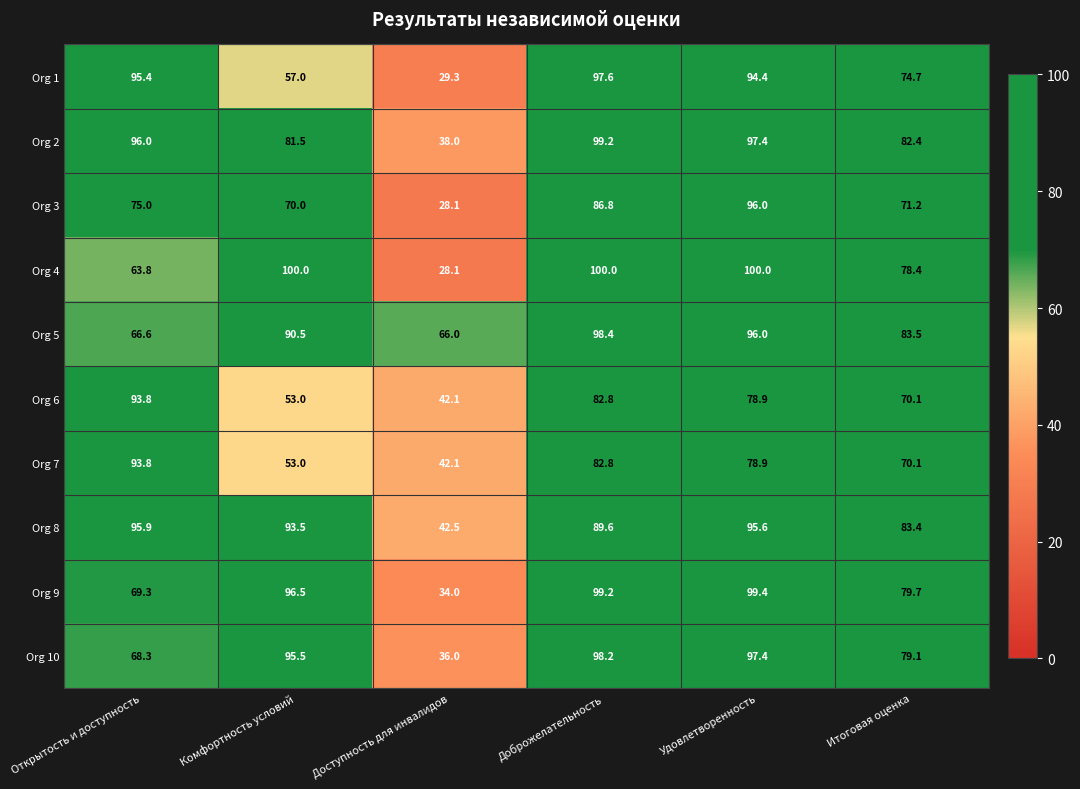

Rank the categories by Org 8 value from lowest to highest.

Доступность для инвалидов, Итоговая оценка, Доброжелательность, Комфортность условий, Удовлетворенность, Открытость и доступность